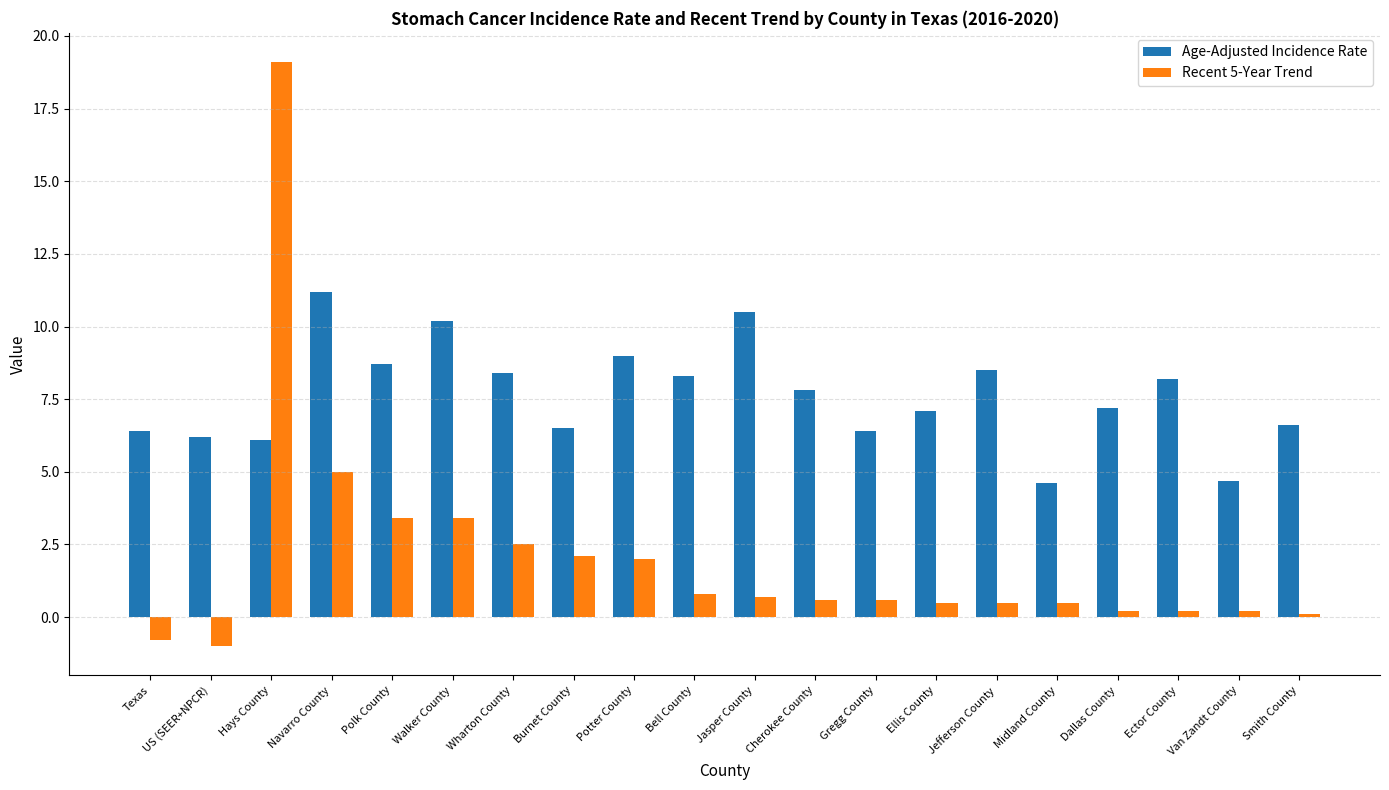

At which category does the chart reach its minimum across all series?

US (SEER+NPCR)